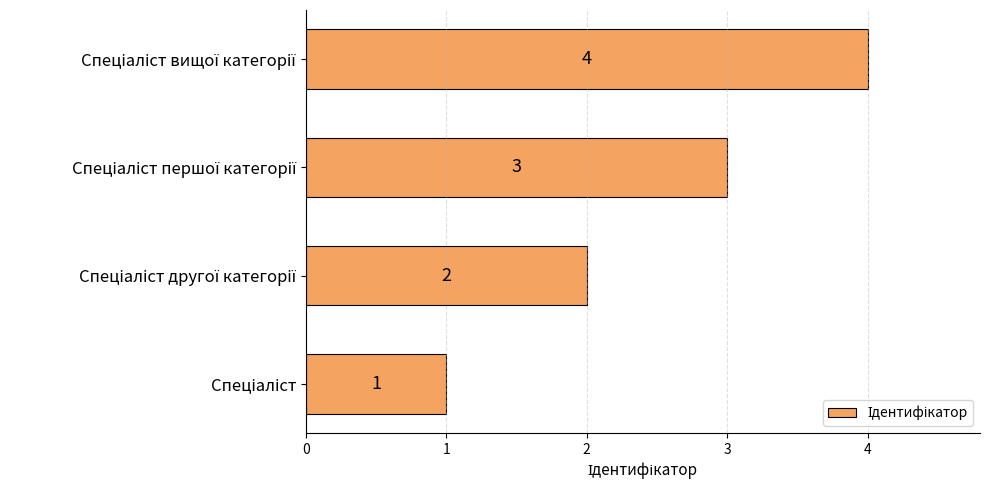

What is the greatest value displayed?

4